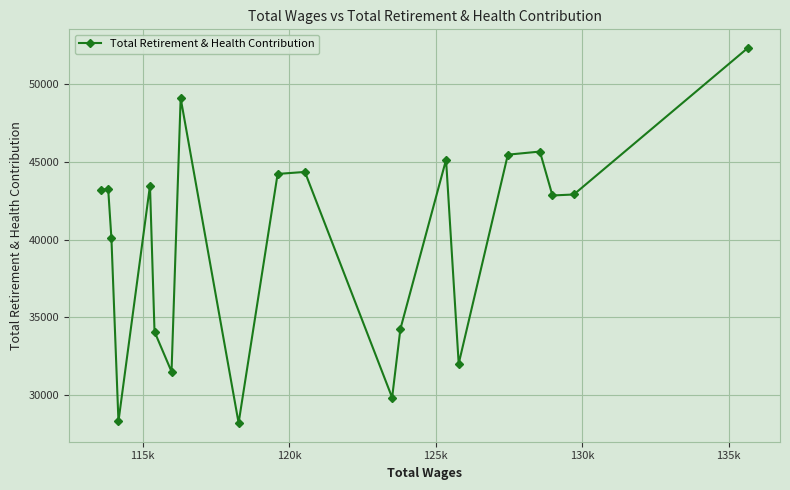

How many points are lower than both their immediate neighbors (excluding endpoints)?

6